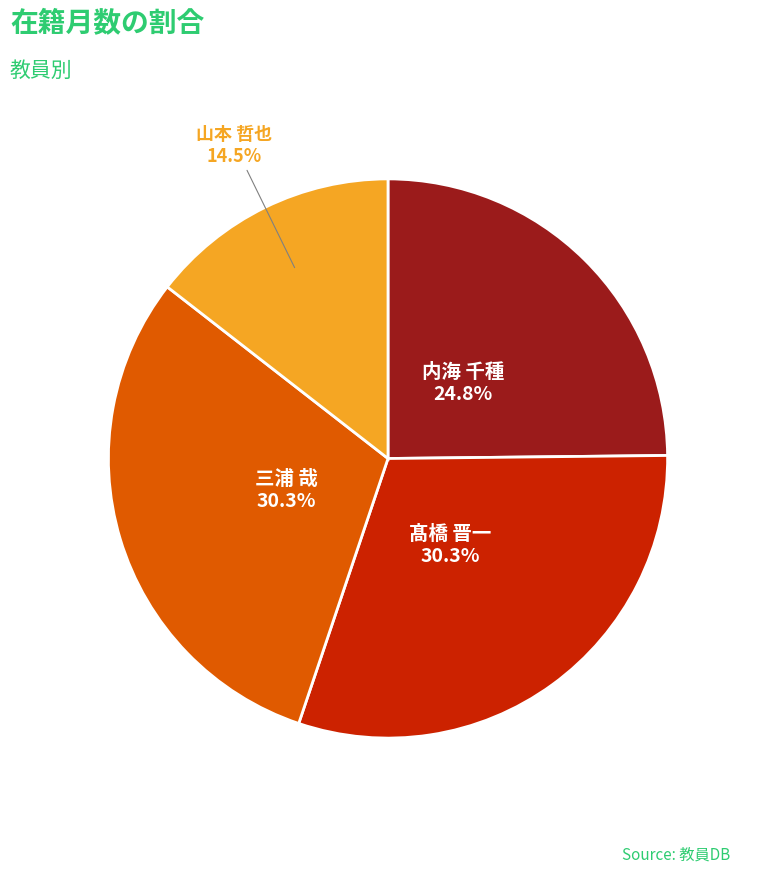

To the nearest percent, what is the combined percentage of 三浦 哉 and 髙橋 晋一?

61%